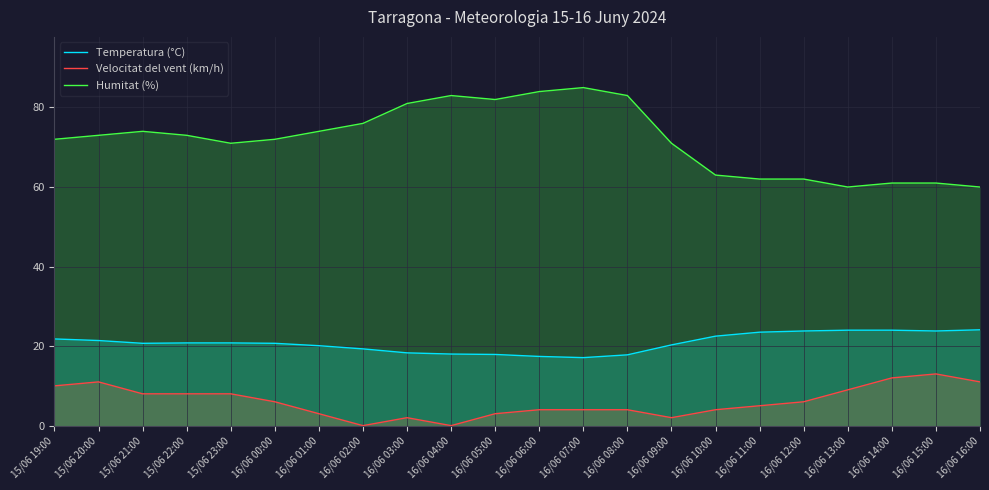

Reading left to right, list all the values displayed in this chart.

Temperatura (°C): 21.8	21.4	20.7	20.8	20.8	20.7	20.1	19.3	18.3	18.0	17.9	17.4	17.1	17.8	20.3	22.5	23.5	23.8	24.0	24.0	23.8	24.1
Velocitat del vent (km/h): 10.0	11.0	8.0	8.0	8.0	6.0	3.0	0.0	2.0	0.0	3.0	4.0	4.0	4.0	2.0	4.0	5.0	6.0	9.0	12.0	13.0	11.0
Humitat (%): 72.0	73.0	74.0	73.0	71.0	72.0	74.0	76.0	81.0	83.0	82.0	84.0	85.0	83.0	71.0	63.0	62.0	62.0	60.0	61.0	61.0	60.0